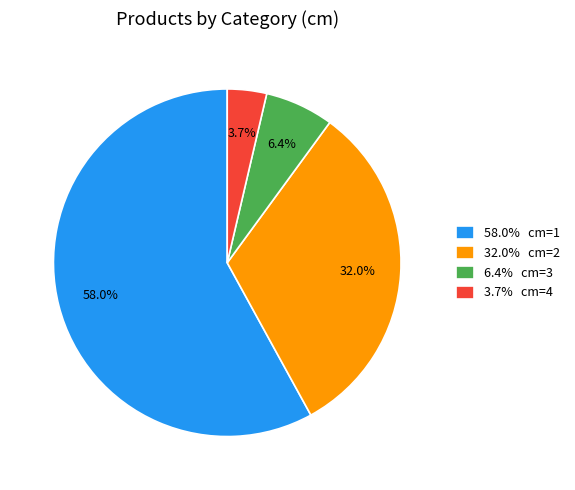

Do 58.0% cm=1 and 3.7% cm=4 together represent more than half of the pie?

Yes